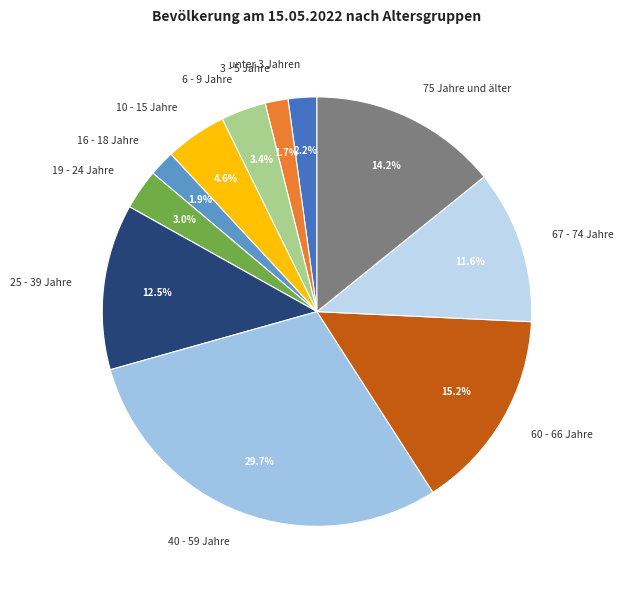

Count the number of slices in the pie.

11